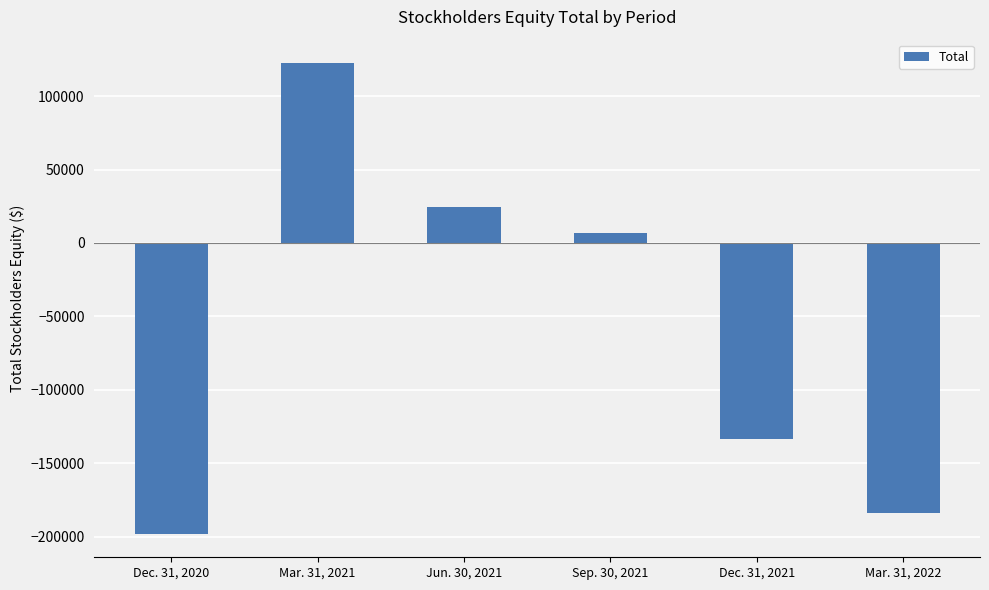

How many values are below 7024?

3